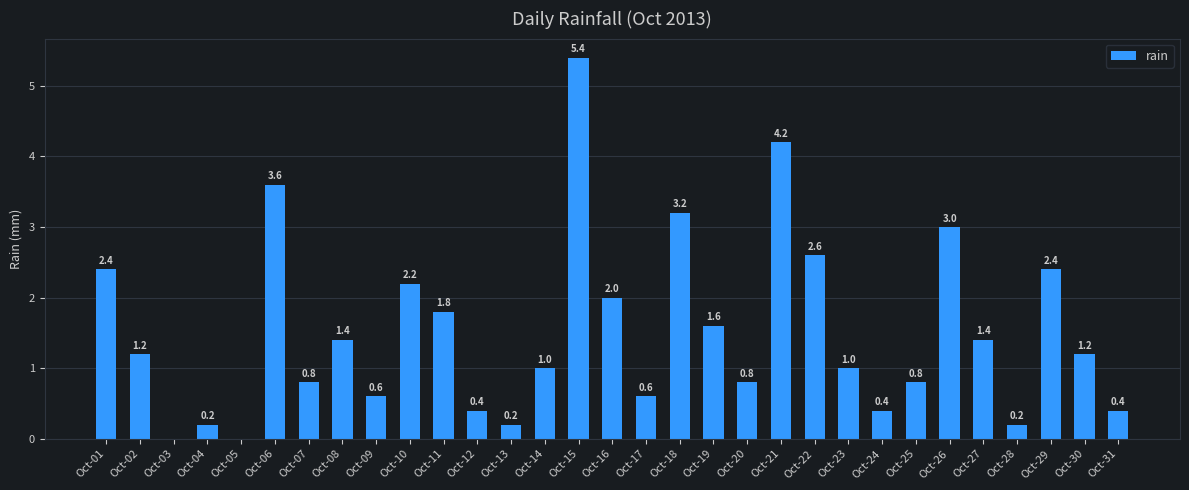

What is the sum of all values?

47.0